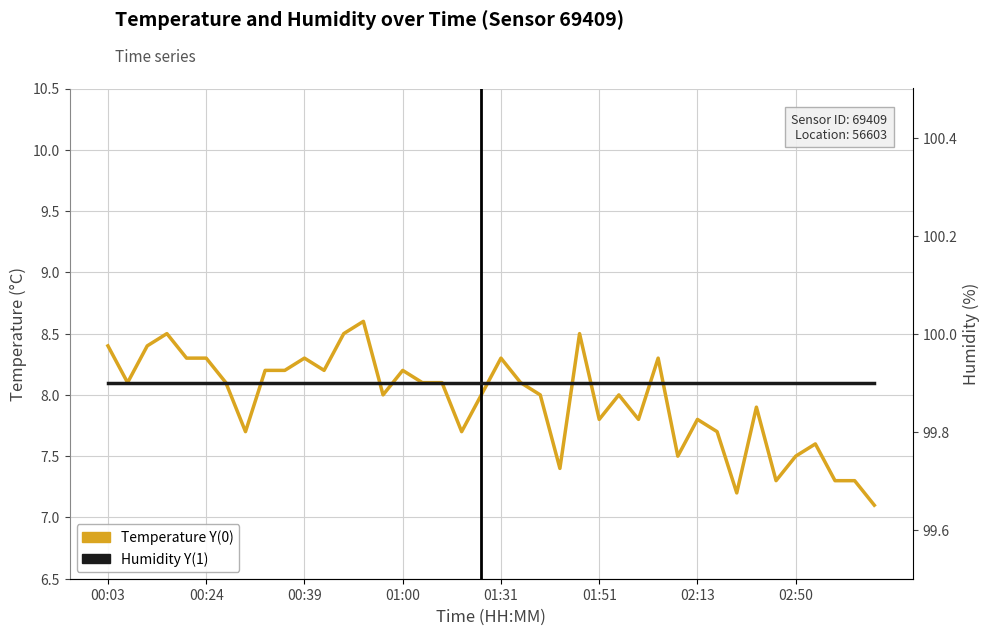

True or false: Humidity avg Y(0) and Temperature avg Y(1) cross at least once.

False